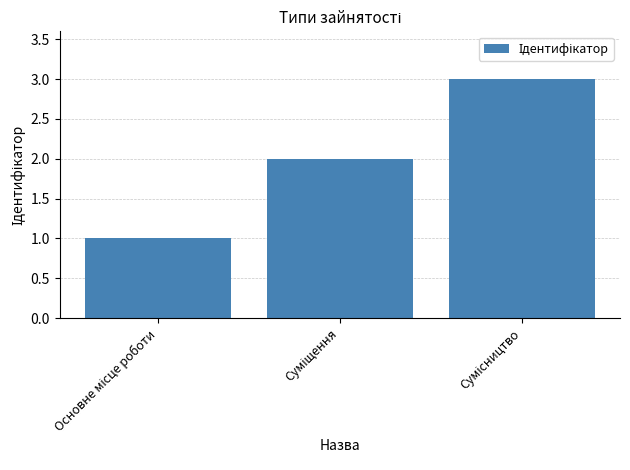

What is the sum of all values?

6